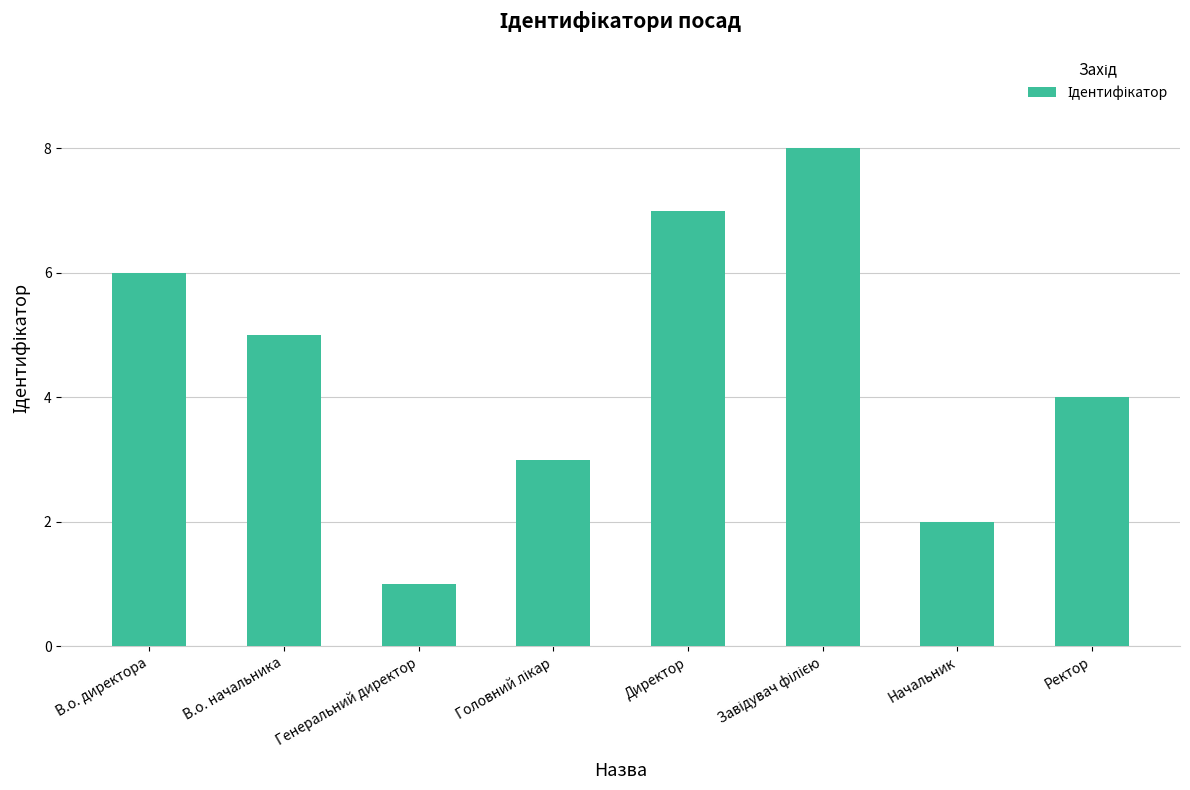

What is the difference between the maximum and minimum values?

7